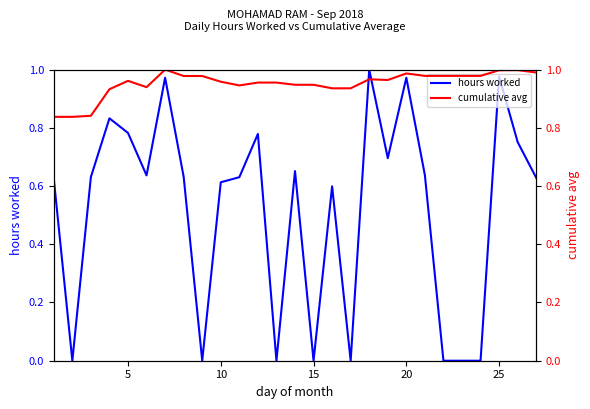

True or false: hours worked has a value of -0.5 at 15.

False